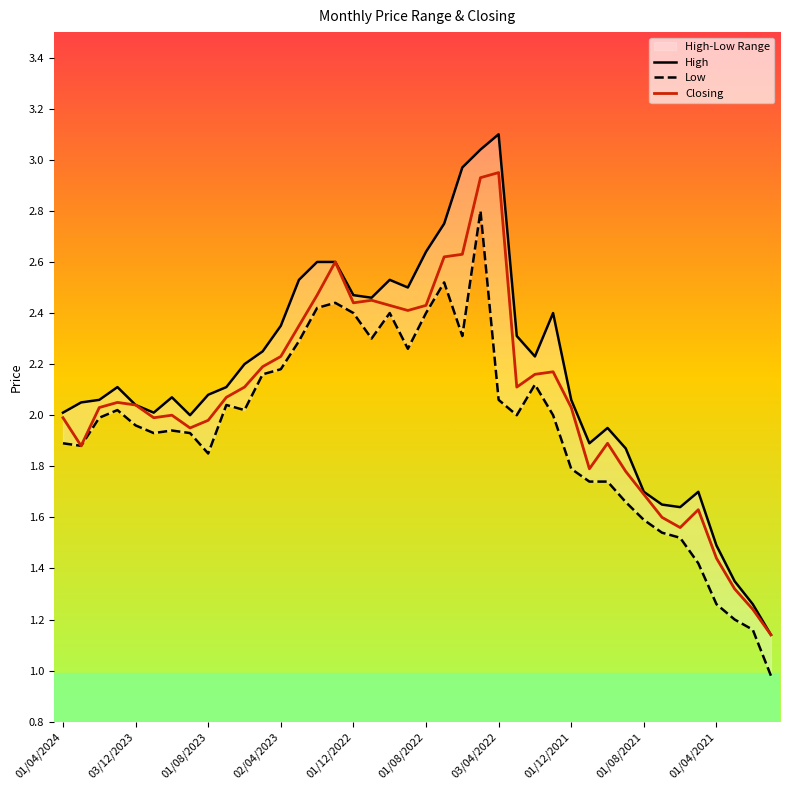

At how many categories does at least one series exceed 1?

40